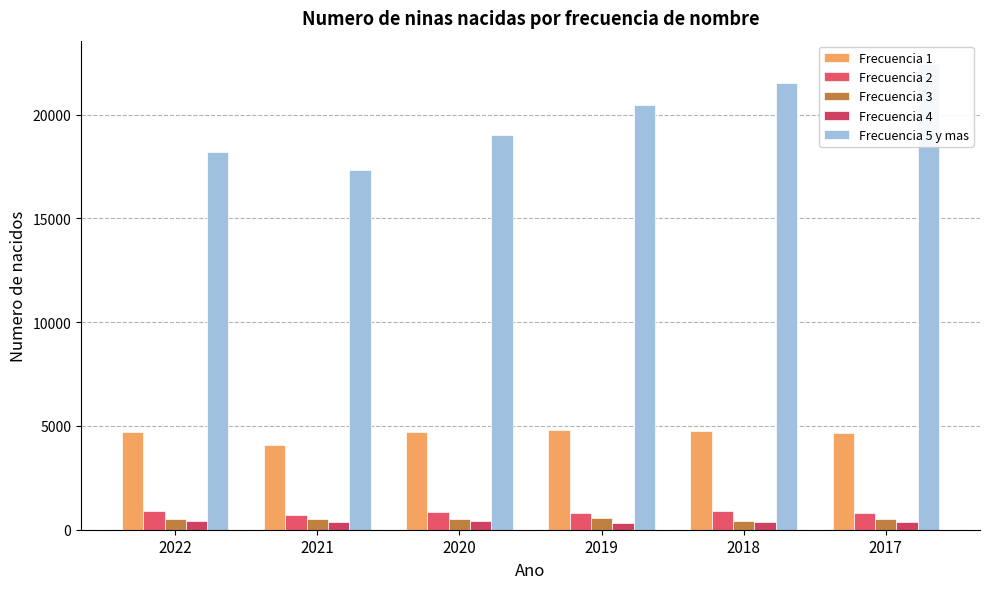

What is the difference between the Frecuencia 4 values at 2019 and 2018?

8